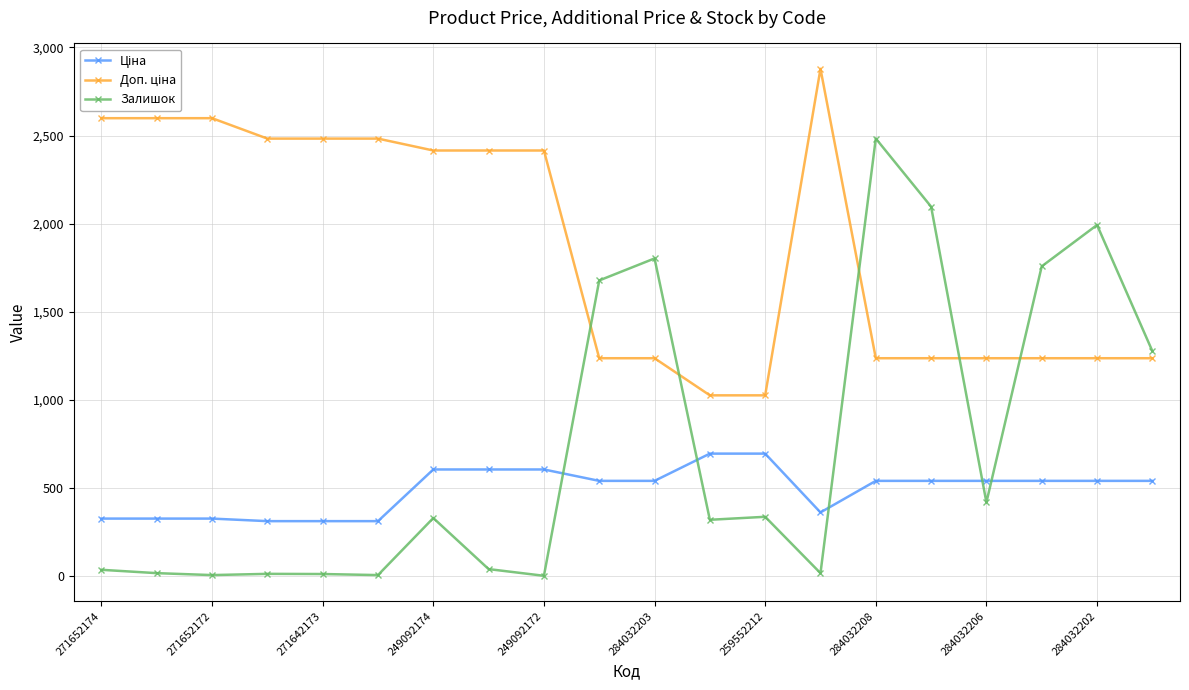

Which series has the largest range (max minus min)?

Залишок